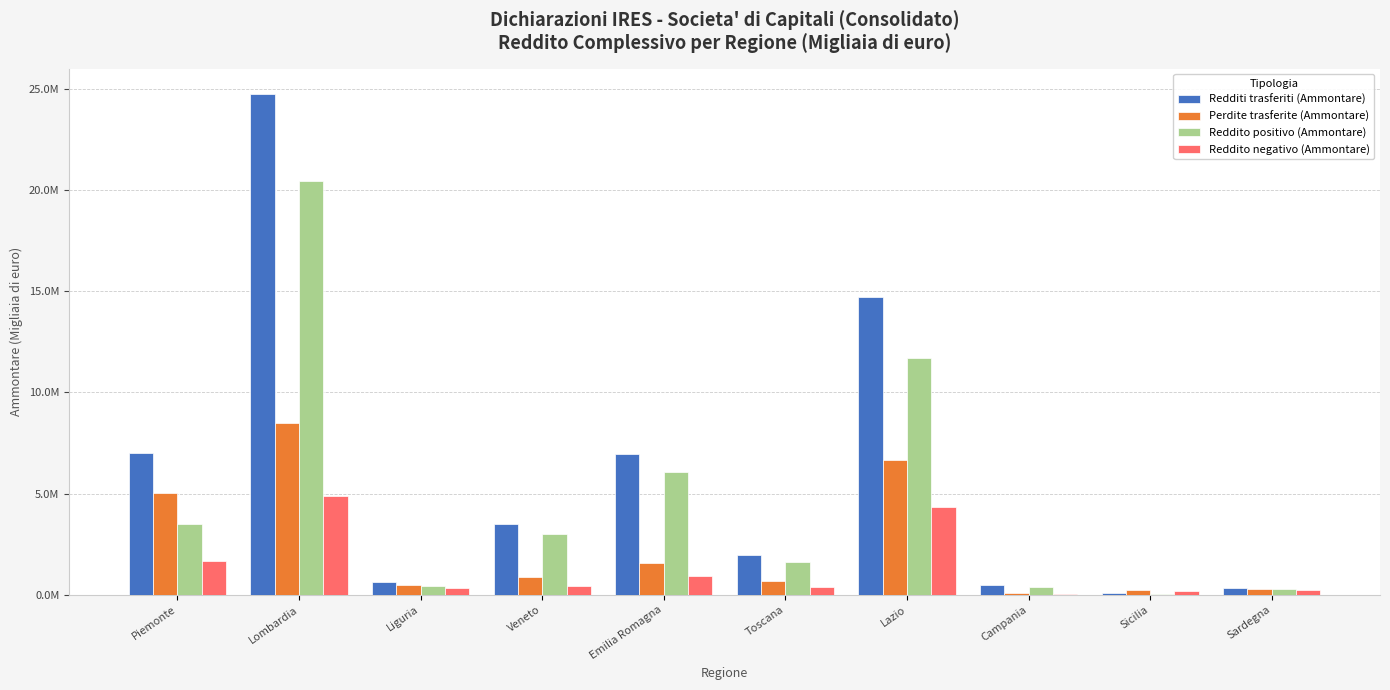

At which label does Reddito negativo (Ammontare) first exceed 466321?

Piemonte